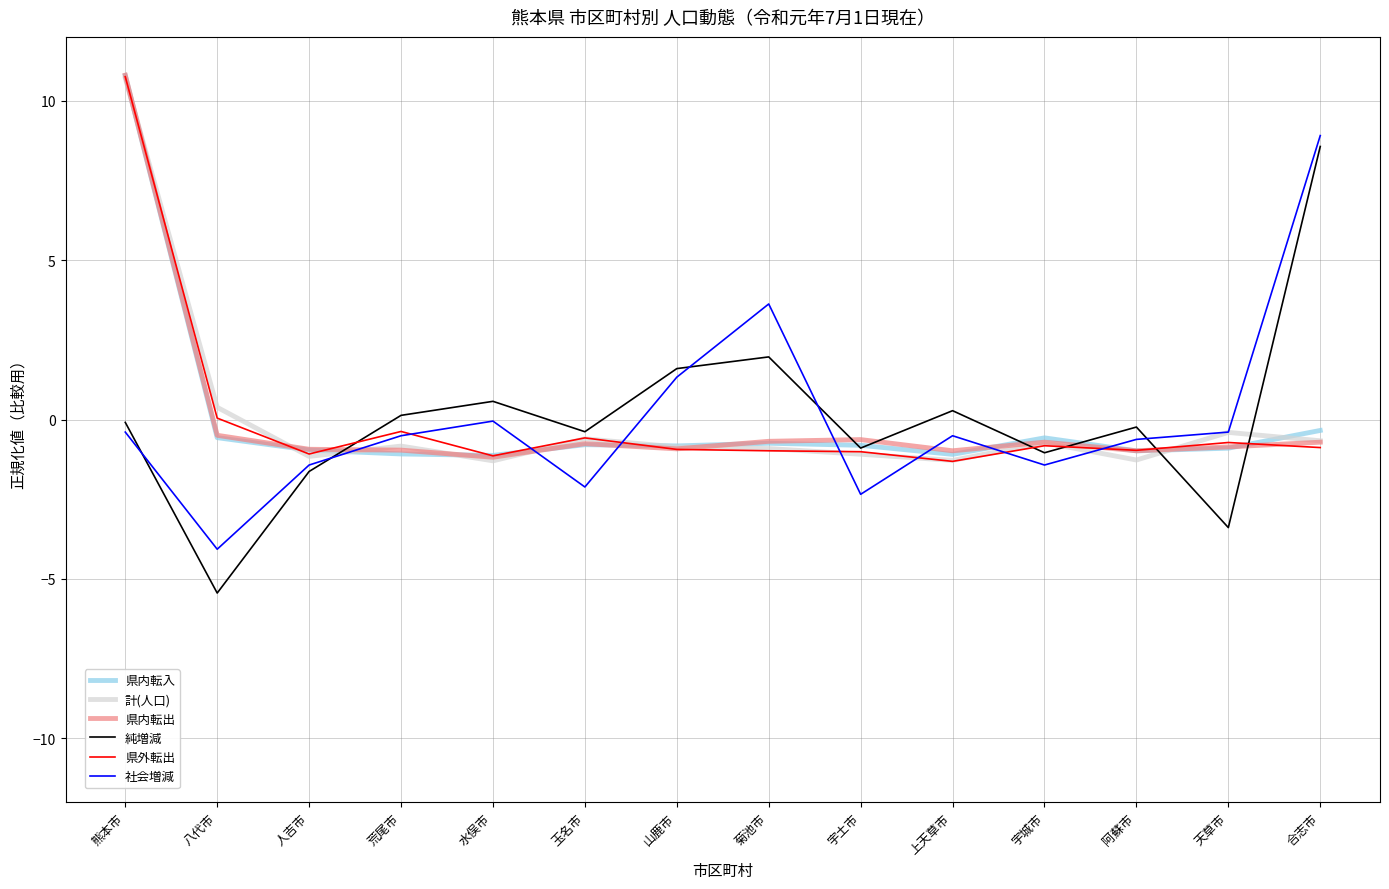

At which category is the sum across all series the highest?

熊本市